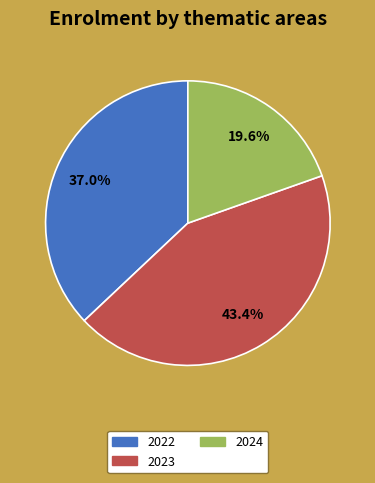

Does 2024 account for over 50% of the chart?

No